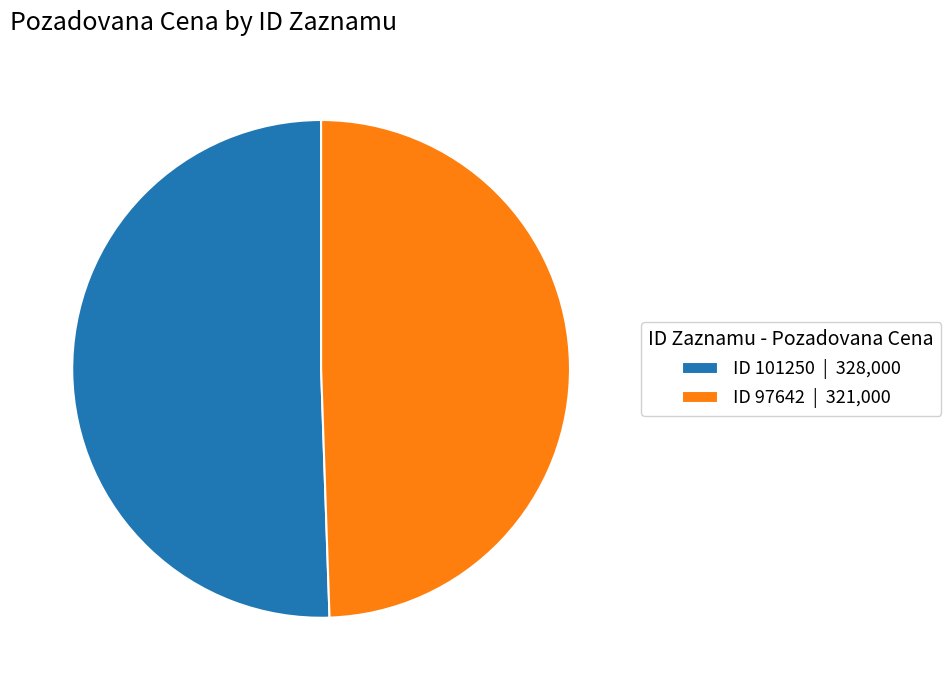

Count the number of slices in the pie.

2